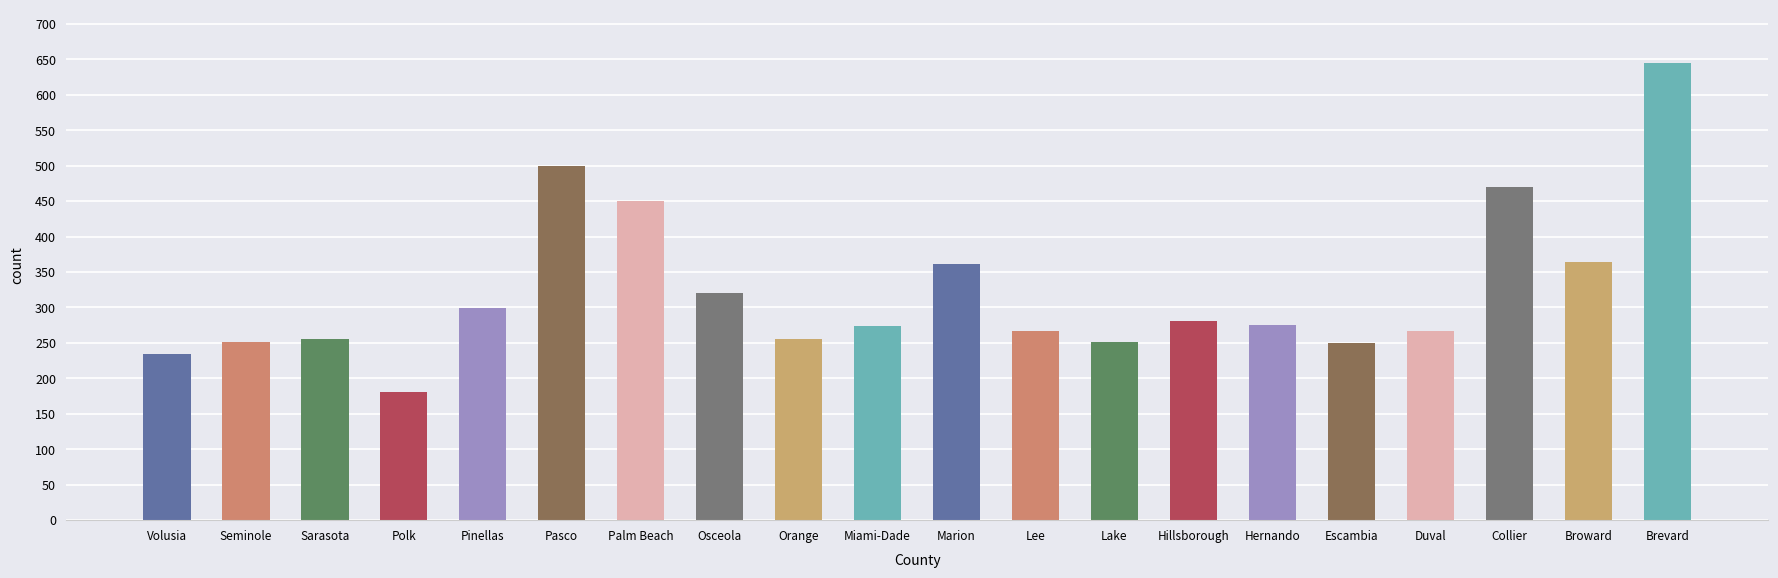

What is the minimum value shown in the chart?

180.6